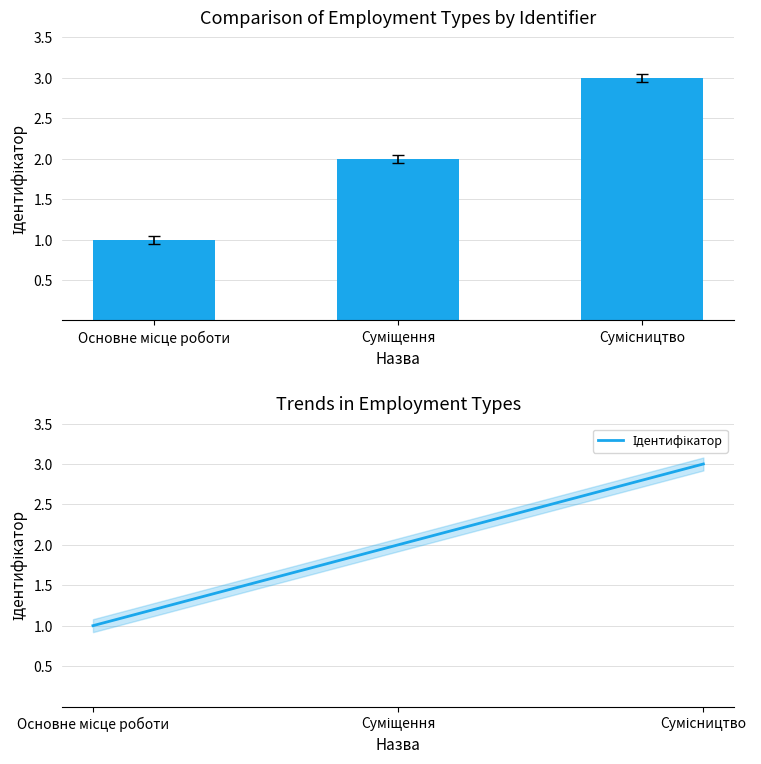

What is the change in value from Основне місце роботи to Сумісництво?

+2